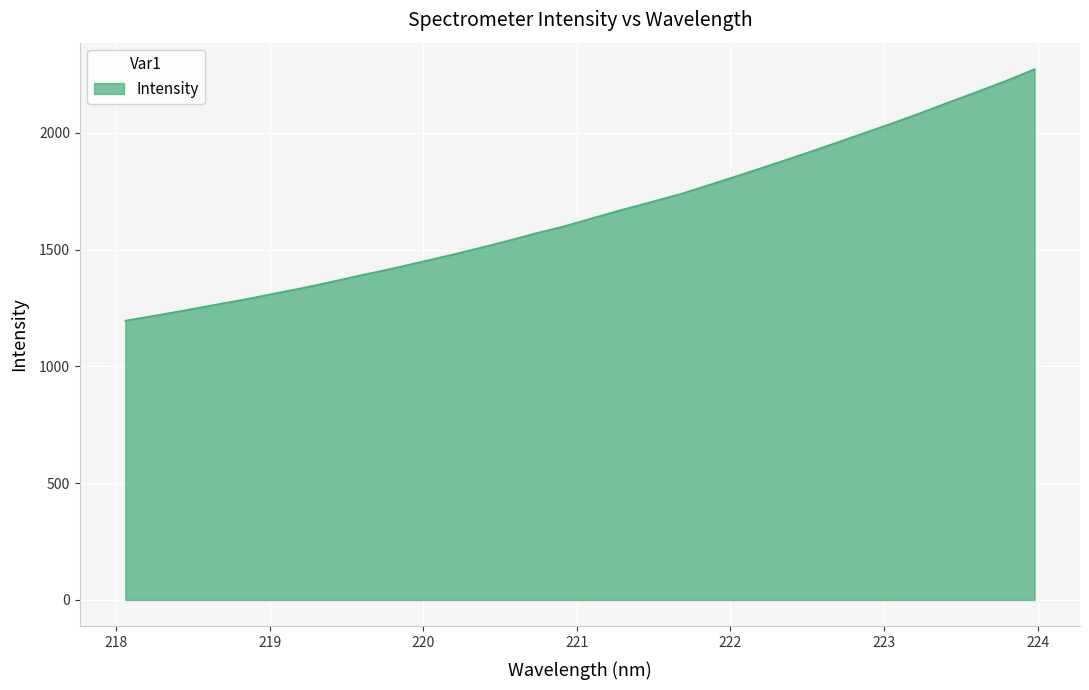

What is the difference between the maximum and minimum values?

1076.9